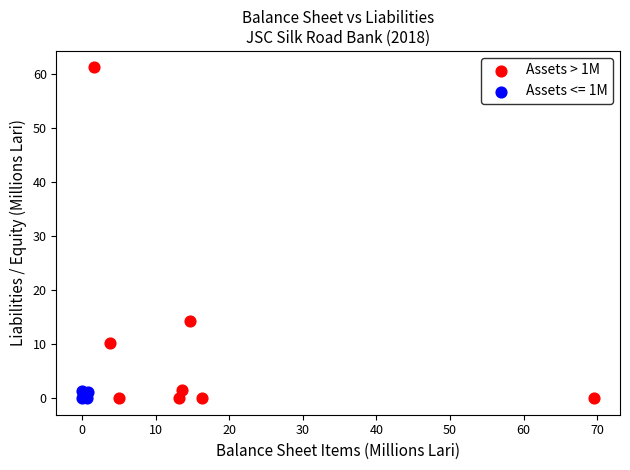

Which series contains the highest Y value?

Assets > 1M